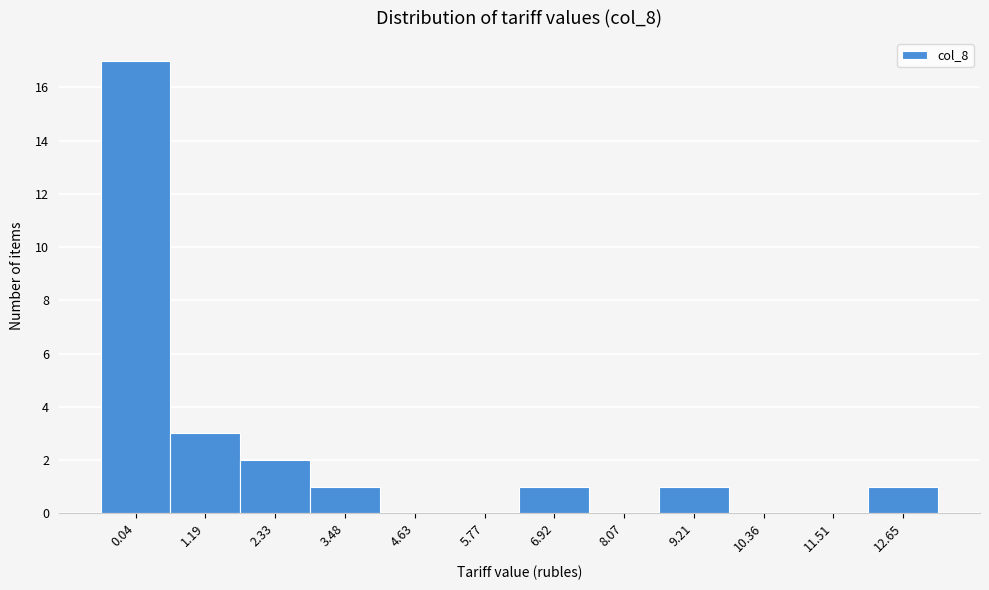

Reading right to left, extract all data points from this chart.

12.65=1	11.51=0	10.36=0	9.21=1	8.07=0	6.92=1	5.77=0	4.63=0	3.48=1	2.33=2	1.19=3	0.04=17